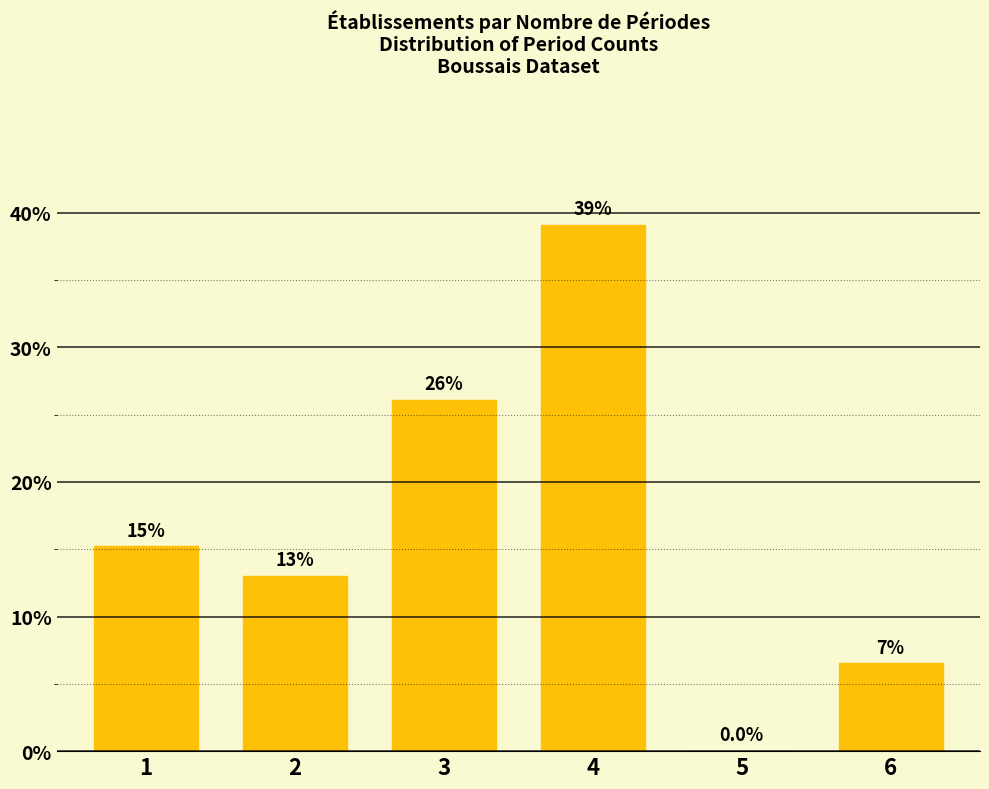

Reading left to right, what are all the values shown in this chart?

1=15.2	2=13.0	3=26.1	4=39.1	5=0.0	6=6.5